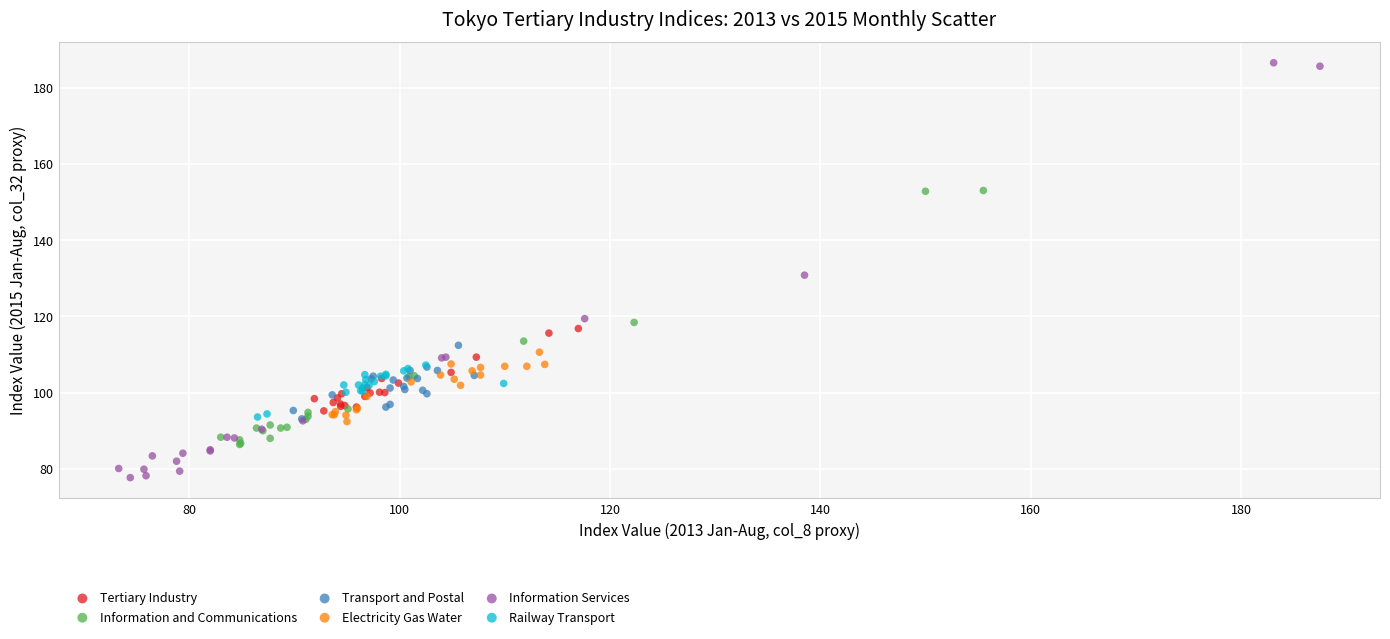

Which series has the widest spread of Y values?

Information Services